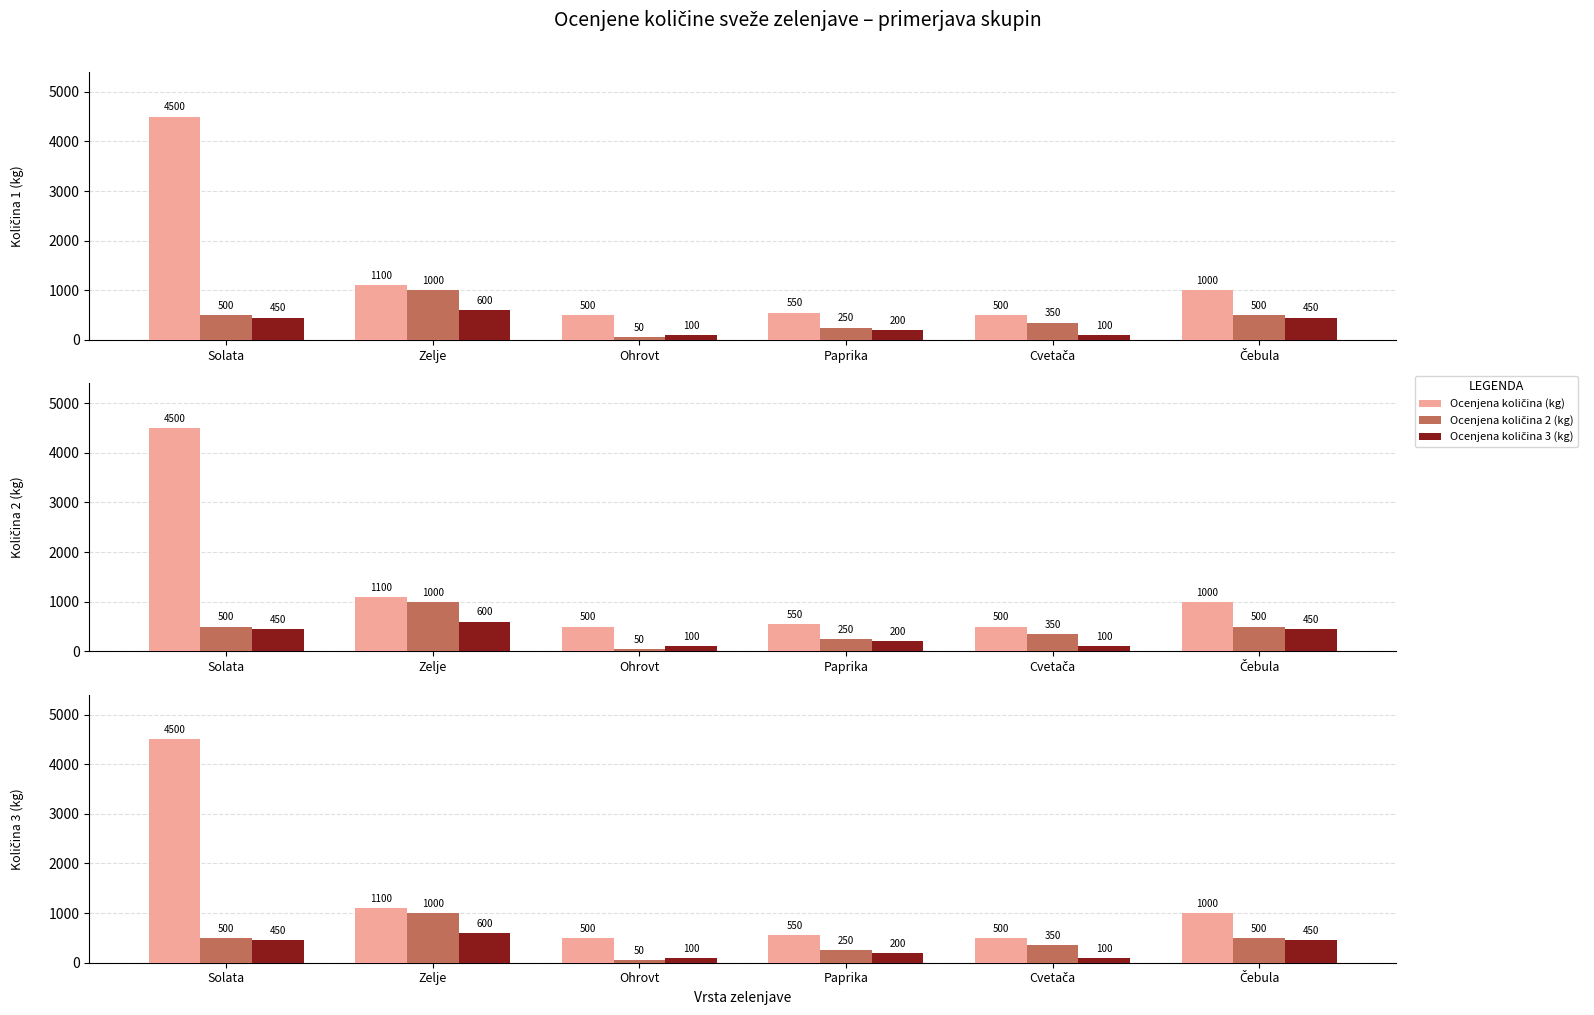

True or false: Ocenjena količina 2 (kg) has a value of 250 at Paprika.

True